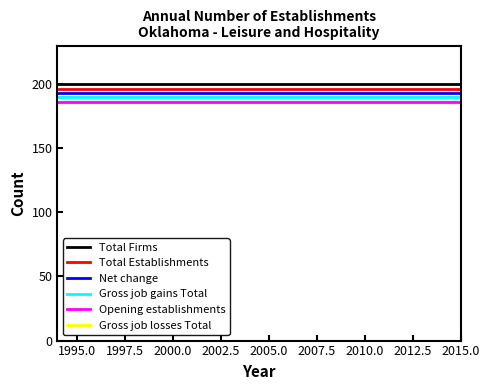

What is the lowest value of the Opening establishments series?

186.0